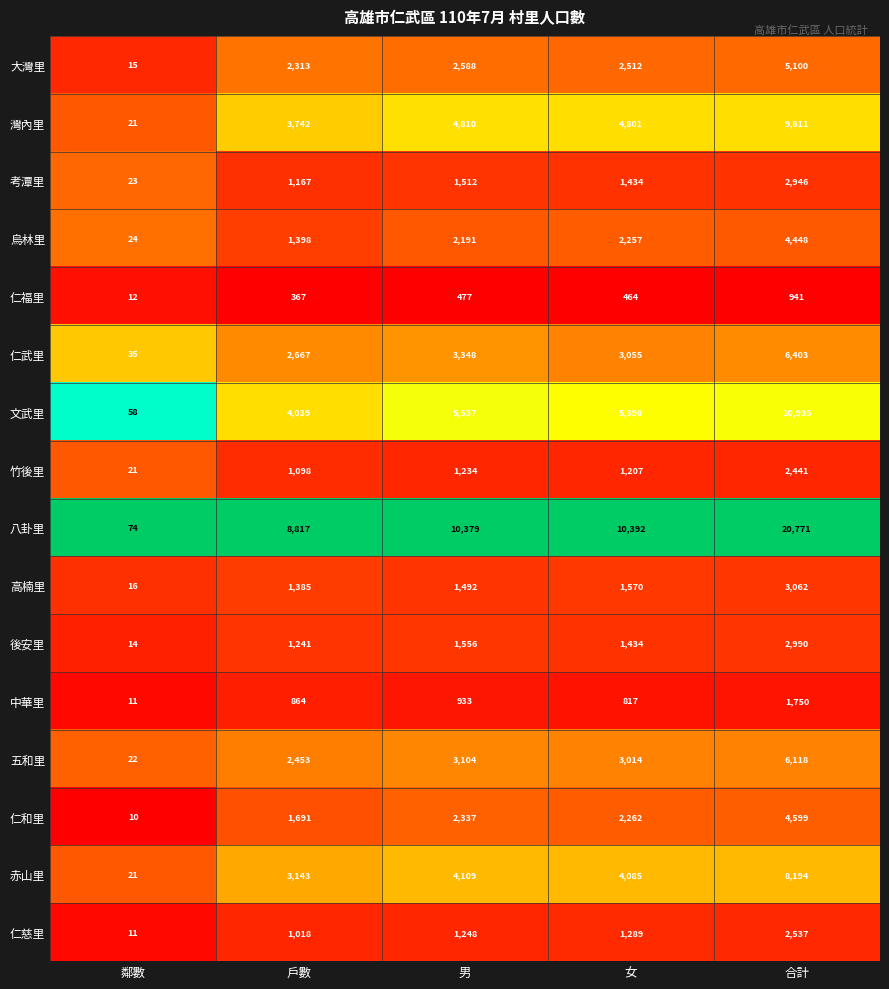

What is the highest value of the 仁福里 series?

941